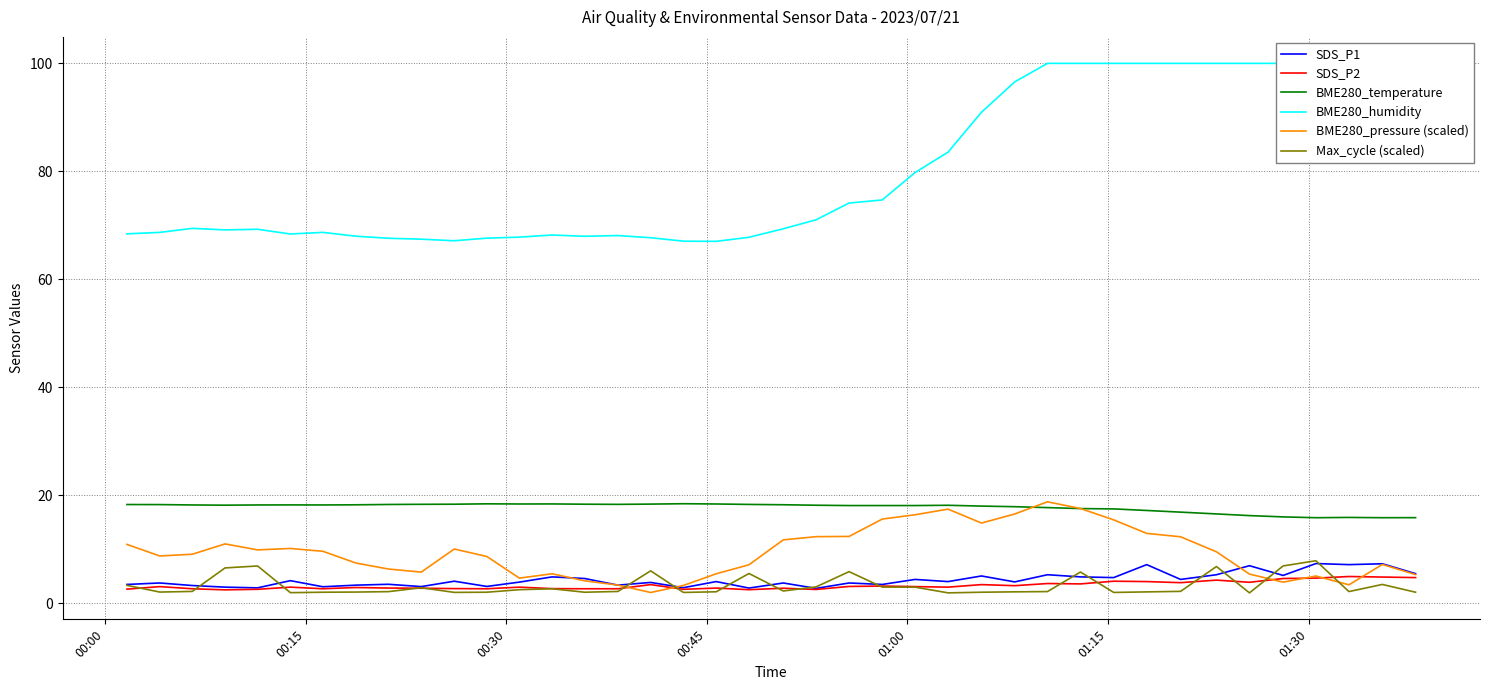

Reading left to right, list all the values displayed in this chart.

SDS_P1: 3.5	3.8	3.3	3.0	2.9	4.2	3.1	3.4	3.5	3.1	4.1	3.1	3.9	4.9	4.6	3.4	3.9	2.9	4.0	2.8	3.8	2.8	3.8	3.5	4.4	4.0	5.1	4.0	5.3	4.9	4.8	7.2	4.4	5.3	7.0	5.2	7.4	7.2	7.3	5.5
SDS_P2: 2.6	3.1	2.7	2.5	2.6	3.0	2.7	2.9	2.8	2.8	2.7	2.7	3.0	2.7	2.7	2.7	3.5	2.6	2.8	2.5	2.8	2.6	3.1	3.2	3.1	3.0	3.5	3.3	3.7	3.6	4.1	4.0	3.8	4.3	3.9	4.6	4.7	5.0	4.9	4.8
BME280_temperature: 18.3	18.3	18.2	18.2	18.2	18.2	18.2	18.2	18.3	18.3	18.4	18.4	18.4	18.4	18.4	18.3	18.4	18.4	18.4	18.3	18.3	18.2	18.1	18.1	18.1	18.2	18.0	17.9	17.7	17.6	17.5	17.2	16.9	16.6	16.2	16.0	15.9	15.9	15.9	15.9
BME280_humidity: 68.4	68.7	69.4	69.2	69.3	68.4	68.7	68.0	67.6	67.4	67.2	67.6	67.8	68.2	68.0	68.1	67.7	67.1	67.0	67.8	69.4	71.0	74.1	74.7	79.8	83.6	91.0	96.6	100.0	100.0	100.0	100.0	100.0	100.0	100.0	100.0	100.0	100.0	100.0	100.0
BME280_pressure (scaled): 10.9	8.8	9.1	11.0	9.9	10.2	9.6	7.5	6.4	5.8	10.1	8.7	4.7	5.5	4.2	3.4	2.0	3.3	5.5	7.1	11.8	12.3	12.4	15.6	16.4	17.4	14.9	16.5	18.8	17.6	15.5	13.0	12.3	9.5	5.4	3.9	5.1	3.4	7.2	5.3
Max_cycle (scaled): 3.3	2.1	2.2	6.6	6.9	2.0	2.1	2.1	2.2	2.9	2.0	2.1	2.5	2.7	2.1	2.2	6.0	2.0	2.1	5.5	2.3	3.0	5.9	3.0	3.0	1.9	2.1	2.1	2.2	5.8	2.0	2.1	2.2	6.8	1.9	6.9	7.9	2.2	3.5	2.1